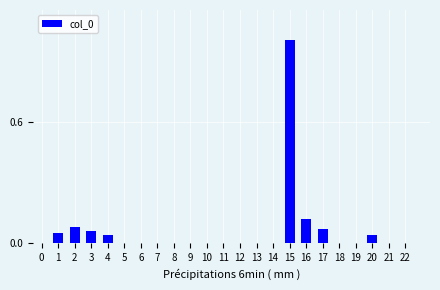

The value at 12 is 0.0. True or false?

True